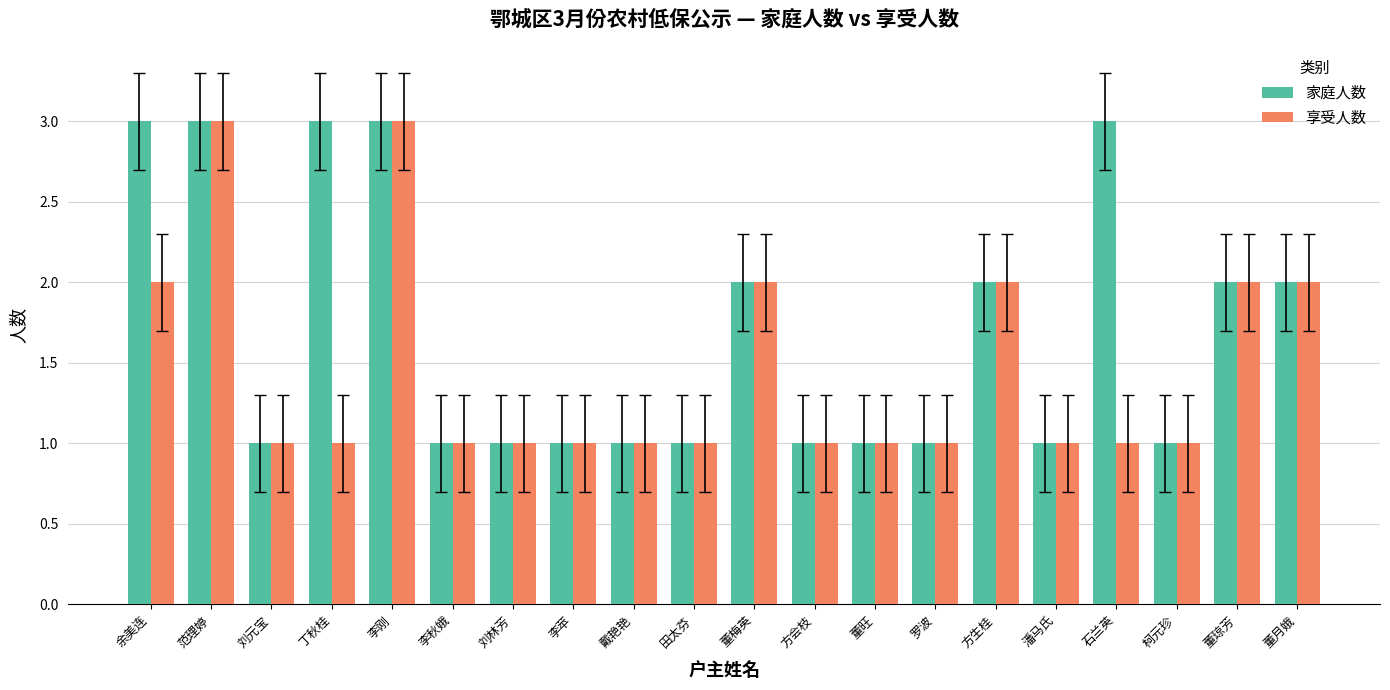

What are all the series names shown in the legend?

家庭人数, 享受人数